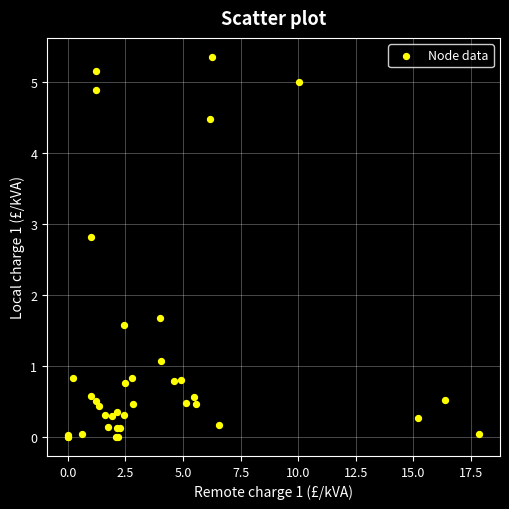

What Y value in the scatter plot is closest to 2?

1.7